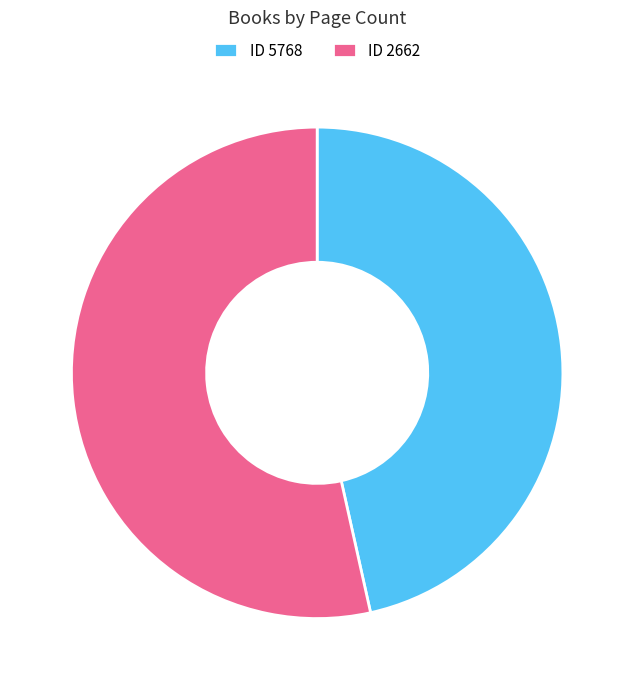

Which category has the smallest portion of the pie?

ID 5768